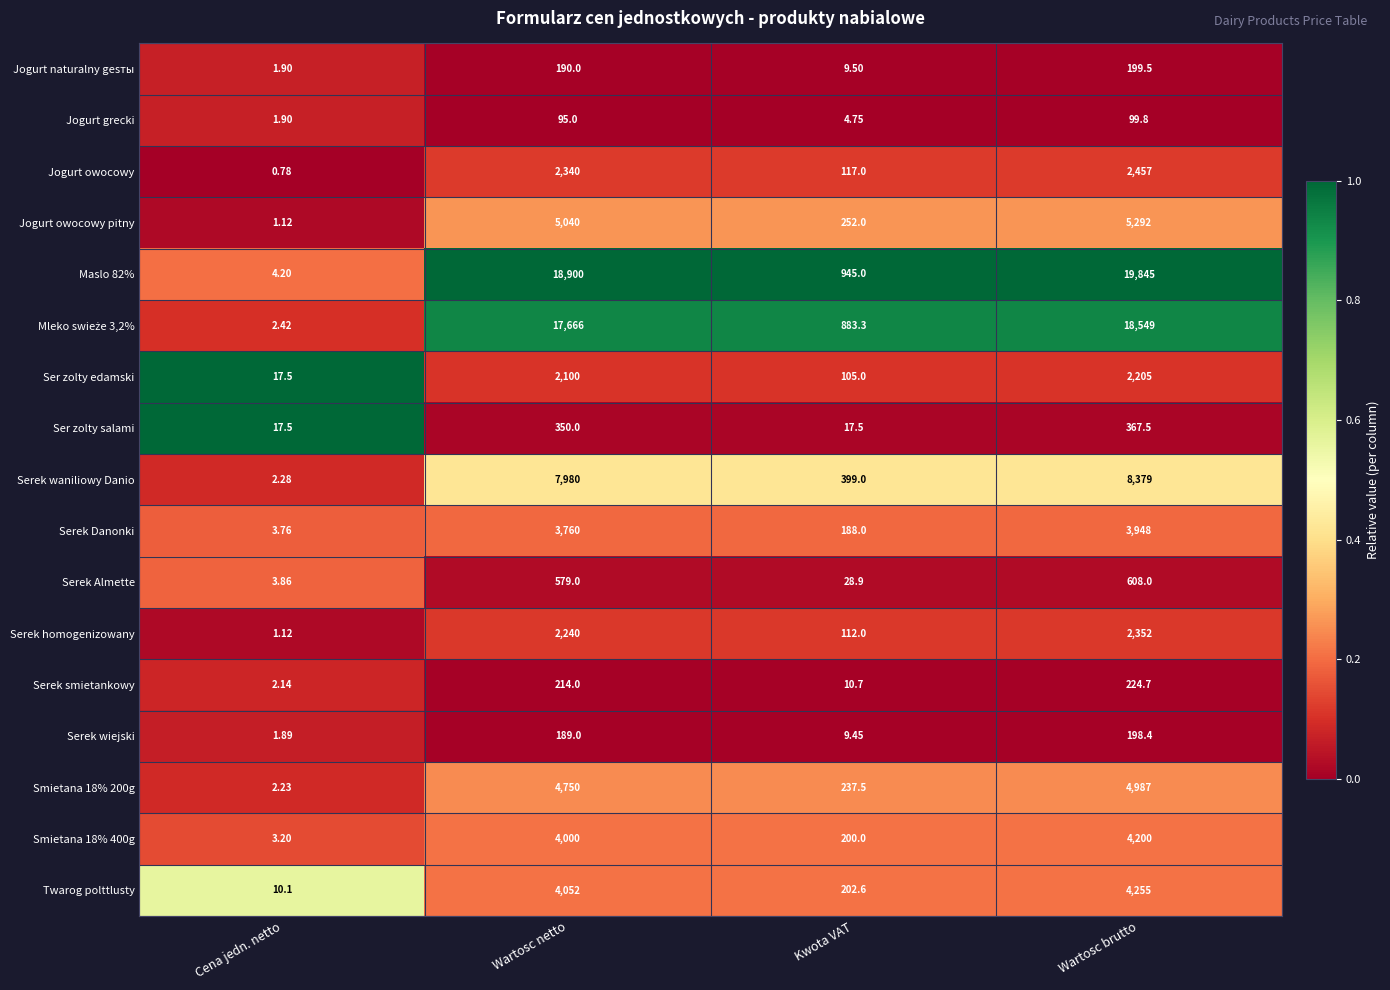

At which category is the sum across all series the highest?

Wartosc brutto